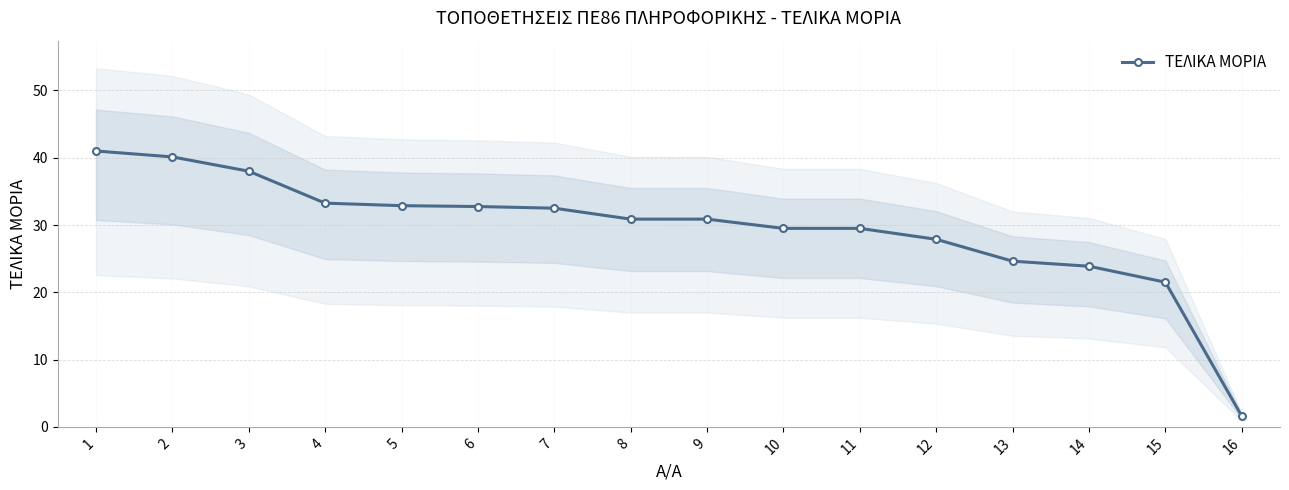

List the labels in order of value, largest first.

1, 2, 3, 4, 5, 6, 7, 8, 9, 10, 11, 12, 13, 14, 15, 16